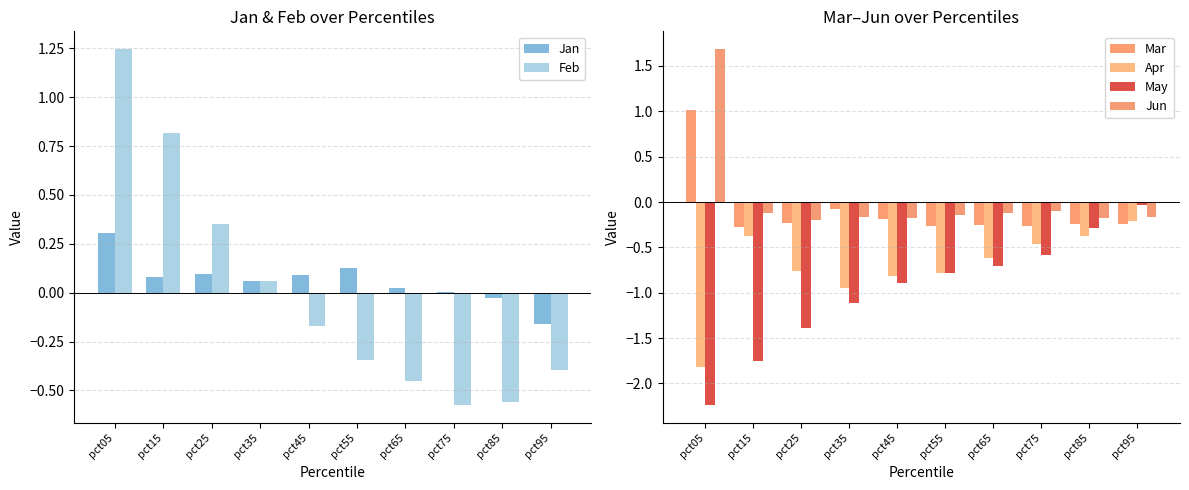

Reading left to right, what are all the values shown in this chart?

Jan: pct05=0.3	pct15=0.1	pct25=0.1	pct35=0.1	pct45=0.1	pct55=0.1	pct65=0.0	pct75=0.0	pct85=-0.0	pct95=-0.2
Feb: pct05=1.2	pct15=0.8	pct25=0.3	pct35=0.1	pct45=-0.2	pct55=-0.3	pct65=-0.4	pct75=-0.6	pct85=-0.6	pct95=-0.4
Mar: pct05=1.0	pct15=-0.3	pct25=-0.2	pct35=-0.1	pct45=-0.2	pct55=-0.3	pct65=-0.3	pct75=-0.3	pct85=-0.2	pct95=-0.2
Apr: pct05=-1.8	pct15=-0.4	pct25=-0.8	pct35=-1.0	pct45=-0.8	pct55=-0.8	pct65=-0.6	pct75=-0.5	pct85=-0.4	pct95=-0.2
May: pct05=-2.2	pct15=-1.8	pct25=-1.4	pct35=-1.1	pct45=-0.9	pct55=-0.8	pct65=-0.7	pct75=-0.6	pct85=-0.3	pct95=-0.0
Jun: pct05=1.7	pct15=-0.1	pct25=-0.2	pct35=-0.2	pct45=-0.2	pct55=-0.1	pct65=-0.1	pct75=-0.1	pct85=-0.2	pct95=-0.2